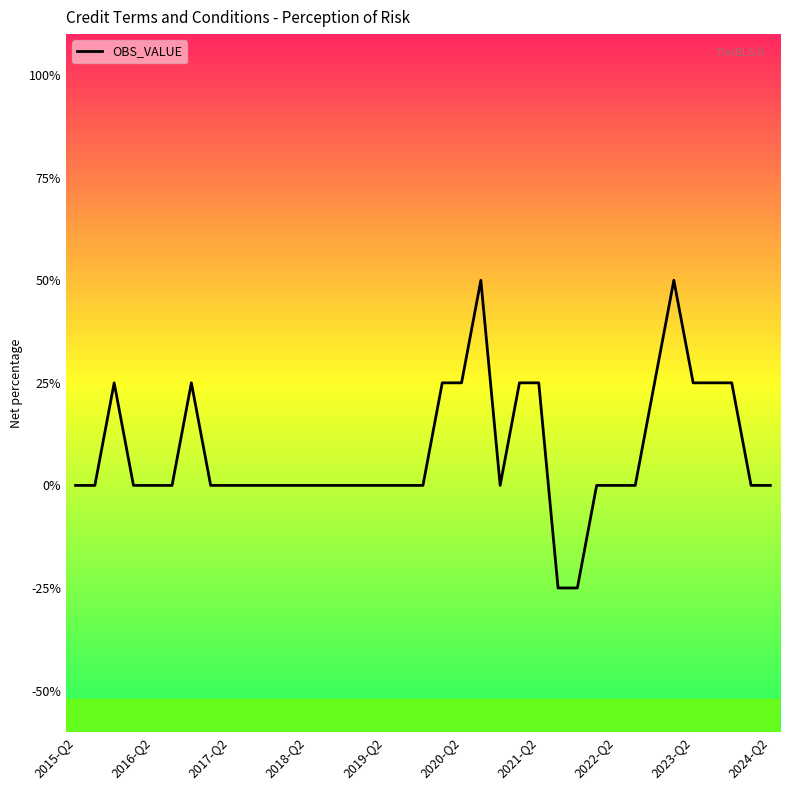

What is the difference between the maximum and minimum values?

75